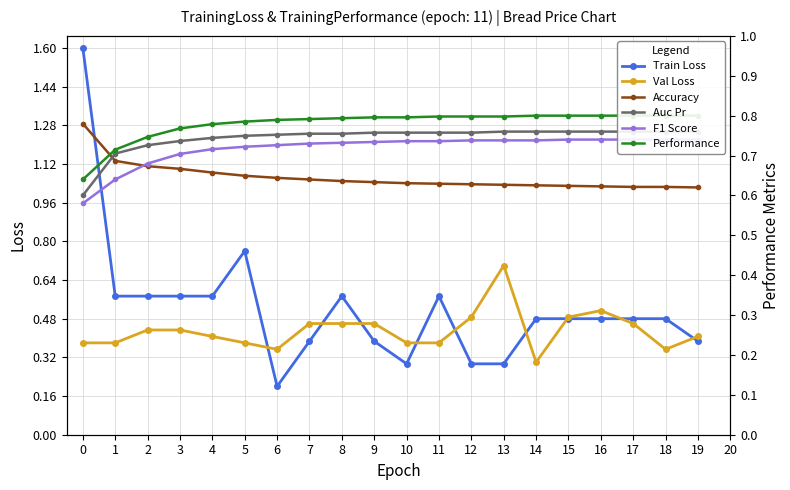

Which series has the largest total across all categories?

Performance